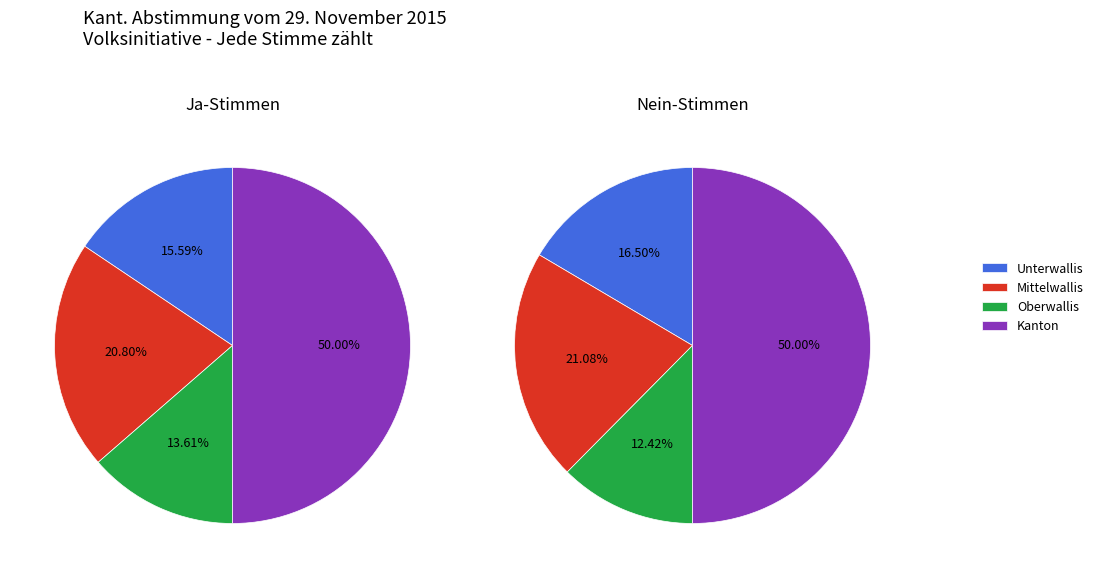

What percentage is NOT represented by Kanton?

50.0%